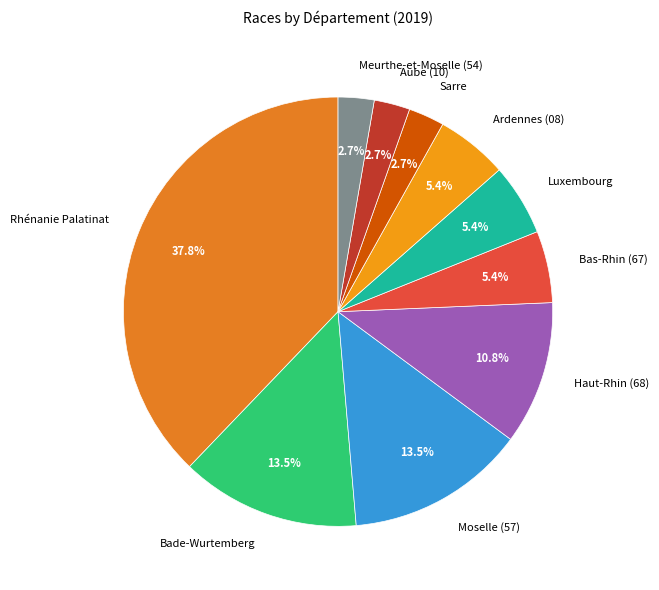

What percentage do Rhénanie Palatinat and Aube (10) together represent?

40.5%